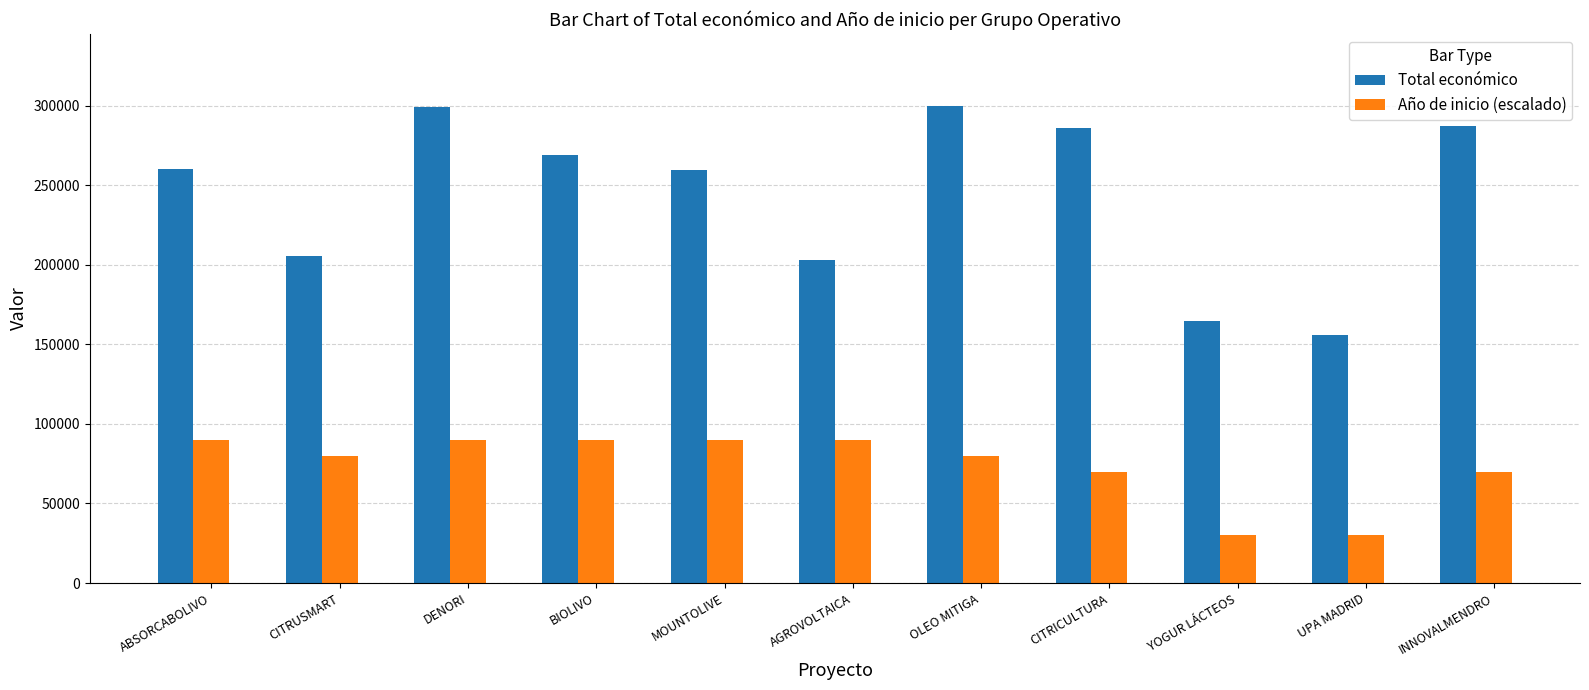

Which series has the widest spread of values?

Total económico